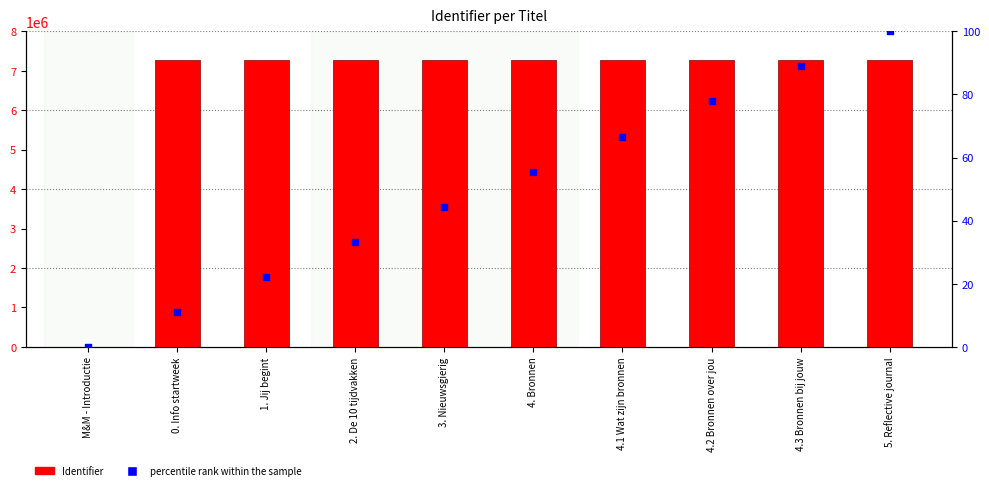

Which series contains the highest Y value?

Identifier